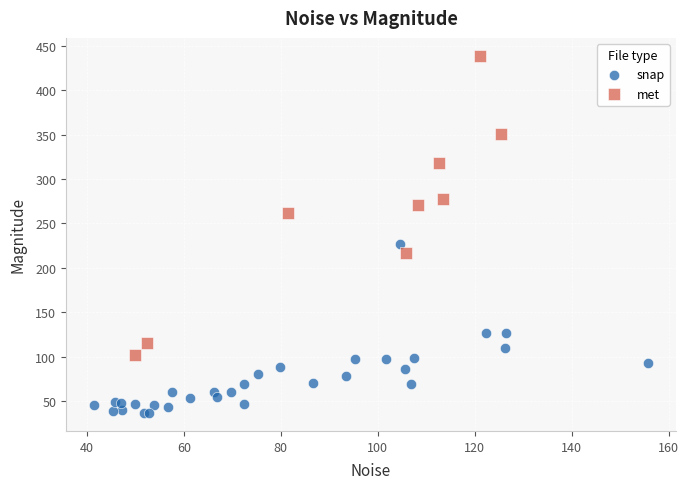

Which series reaches the minimum Y coordinate?

snap